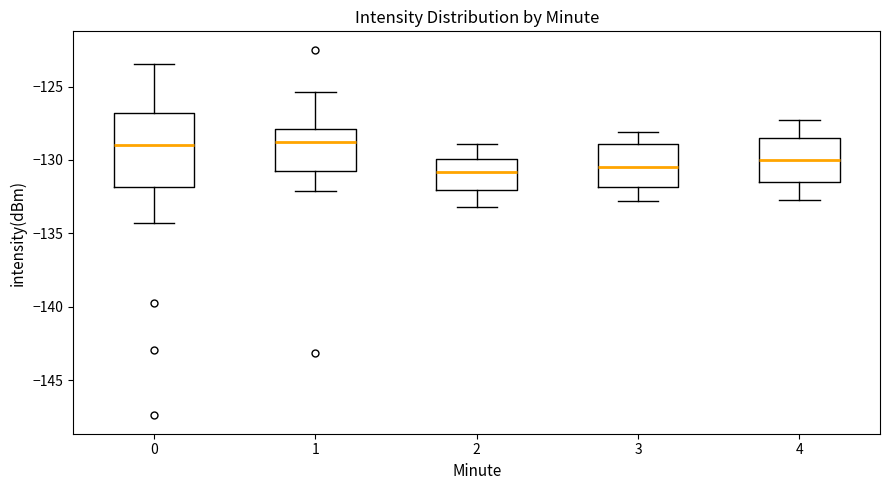

Reading left to right, transcribe this box plot: for each box, give where its median line is, the range the box spans, and where its two whiskers end, as read against the y-axis. The values are not printed on the chart, so give them approximately, as read against the axis.

0: median -129.0, box -132.0 to -127.0, whiskers -134.5 to -123.5
1: median -128.5, box -130.5 to -128.0, whiskers -132.0 to -125.5
2: median -131.0, box -132.0 to -130.0, whiskers -133.0 to -129.0
3: median -130.5, box -132.0 to -129.0, whiskers -133.0 to -128.0
4: median -130.0, box -131.5 to -128.5, whiskers -132.5 to -127.5